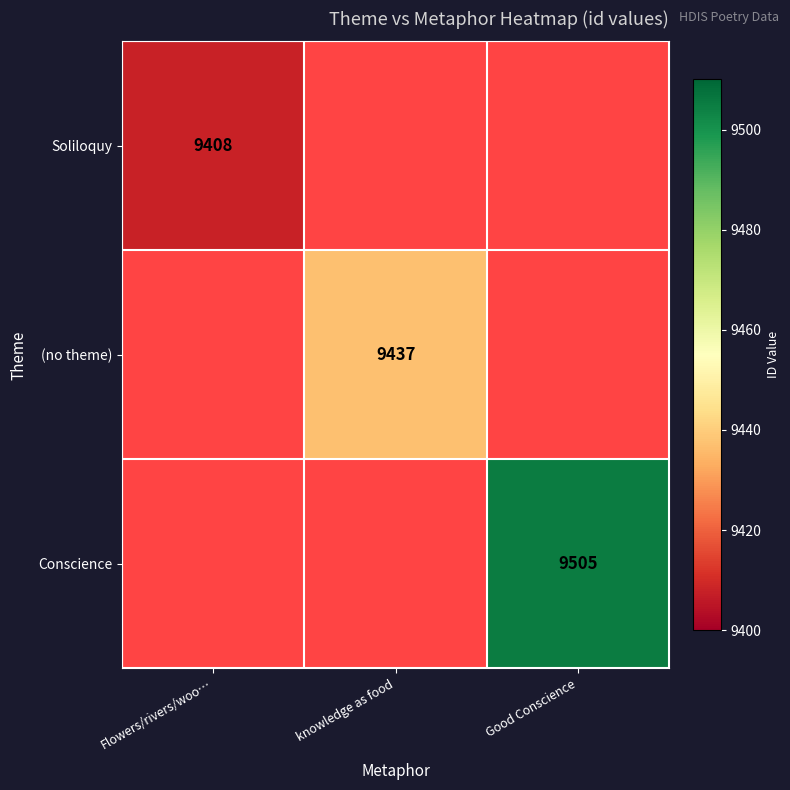

The Soliloquy series shows 9408 at Flowers/rivers/woo…. True or false?

True